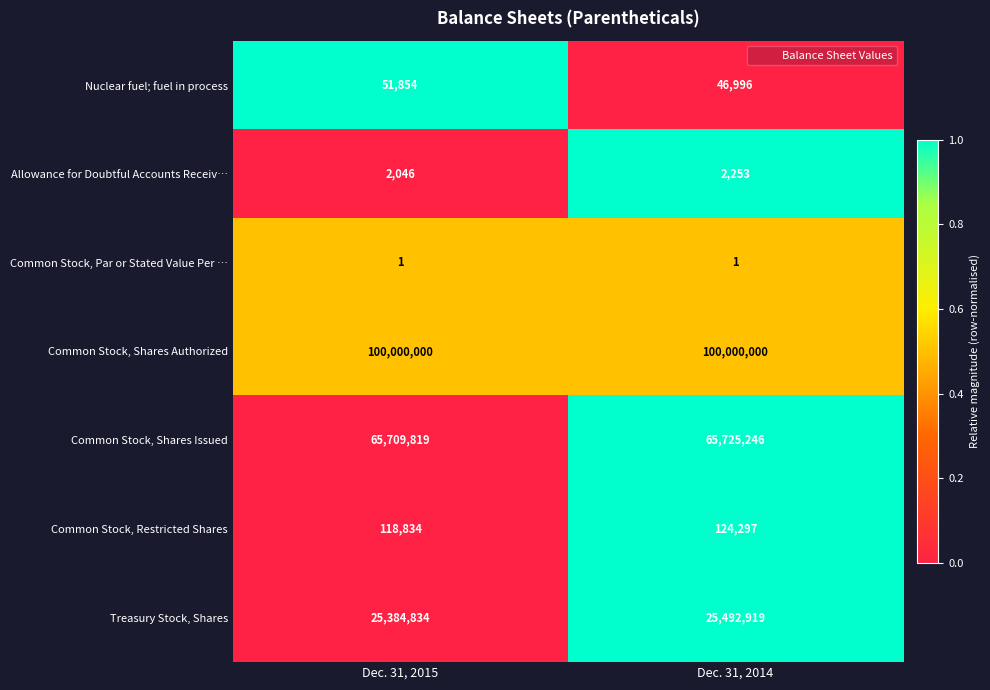

The value of Common Stock, Par or Stated Value Per … at Dec. 31, 2015 is 1. True or false?

True